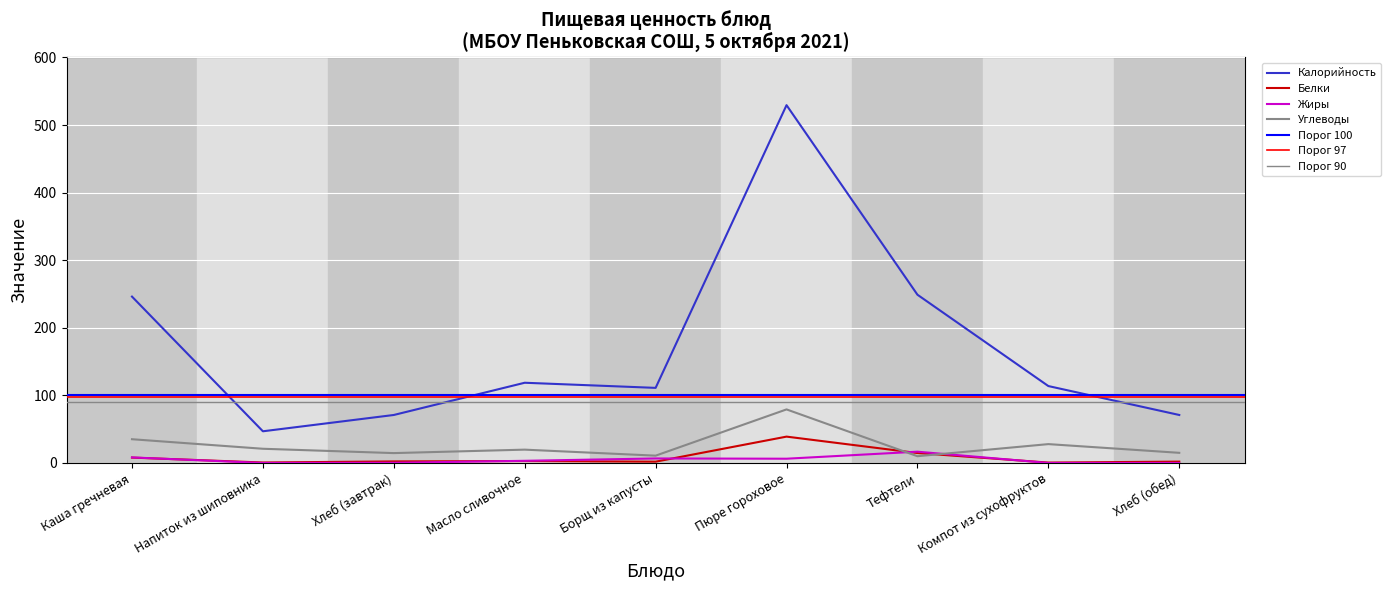

What is the difference between the Жиры values at Компот из сухофруктов and Хлеб (завтрак)?

0.2